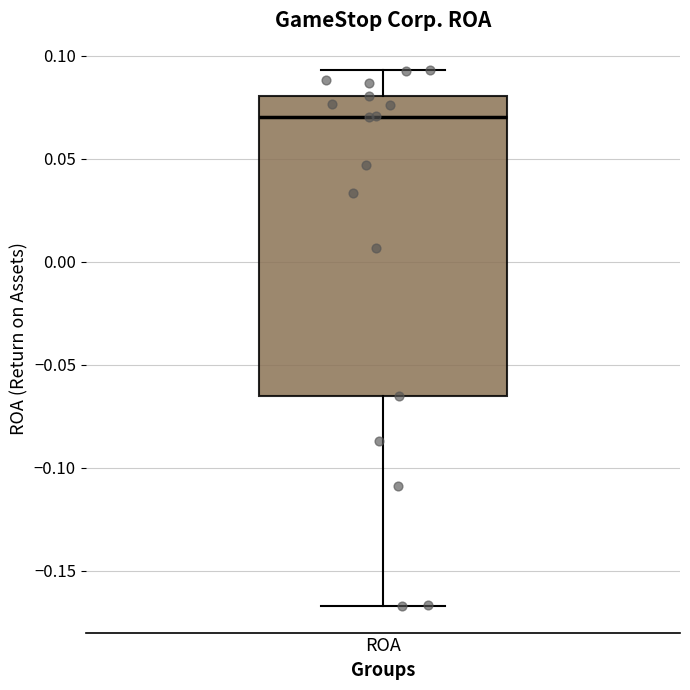

Transcribe this box plot: give where the median line is, the range the box spans, and where the two whiskers end, as read against the y-axis. The values are not printed on the chart, so give them approximately, as read against the axis.

median 0.070, box -0.065 to 0.080, whiskers -0.165 to 0.095